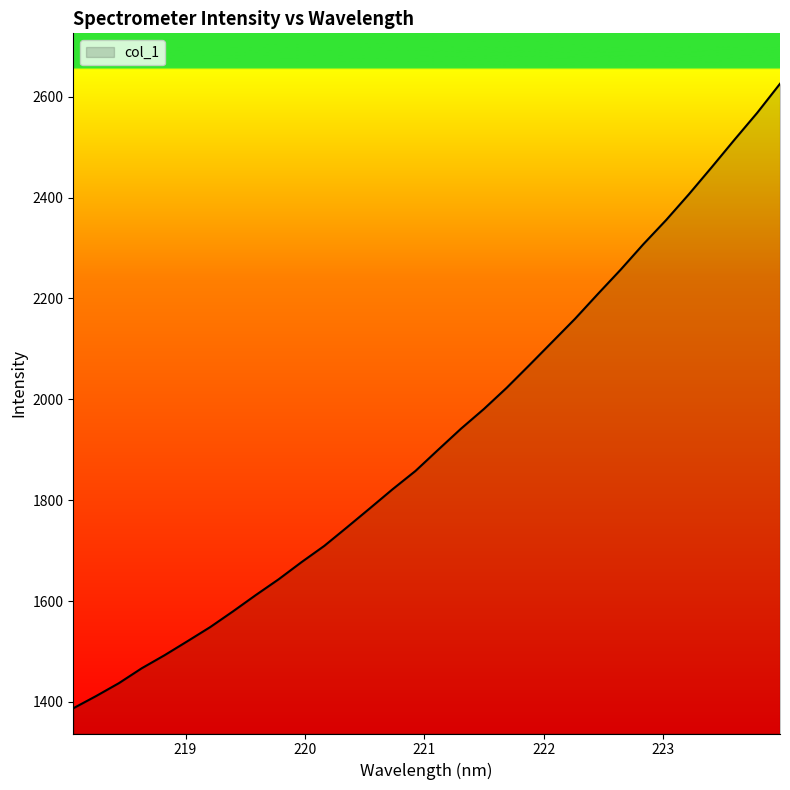

Reading left to right, what are all the values shown in this chart?

1387.4	1411.7	1437.3	1466.8	1492.7	1520.3	1548.4	1579.6	1612.0	1643.2	1677.1	1709.4	1746.4	1784.0	1821.9	1858.0	1900.2	1942.0	1980.8	2022.9	2068.1	2113.9	2159.8	2208.8	2257.0	2307.7	2355.6	2406.8	2460.3	2514.8	2568.3	2625.8